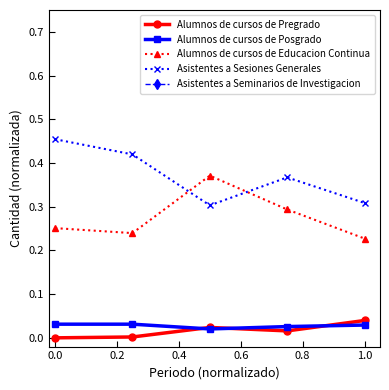

The value of Alumnos de cursos de Educacion Continua at 0.0 is 0.4. True or false?

False